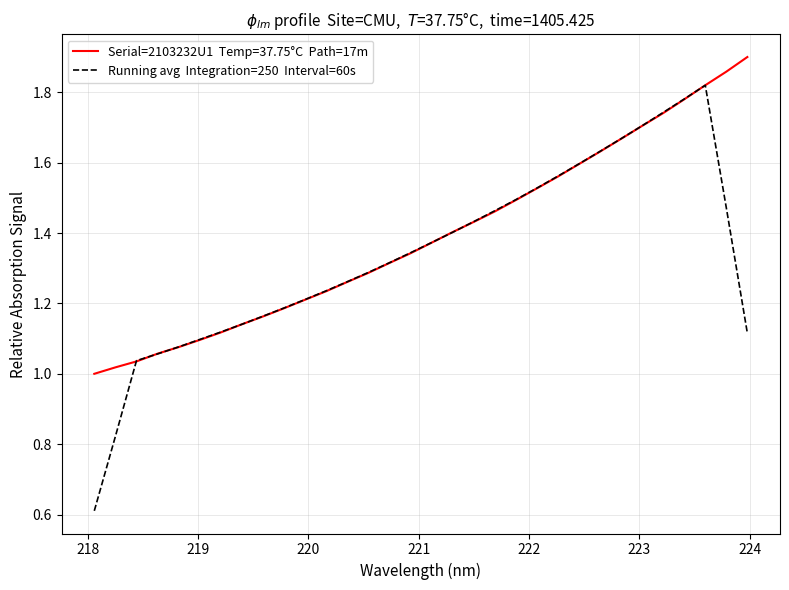

What is the smallest value displayed?

0.6